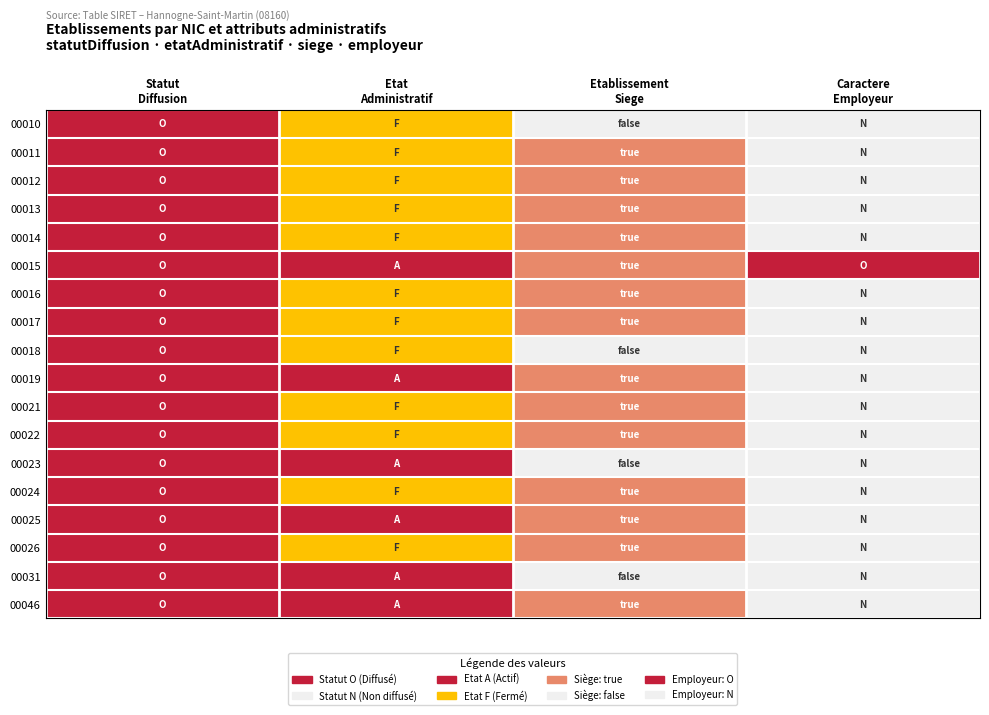

Which has a higher value, Etat
Administratif or Caractere
Employeur?

Etat
Administratif